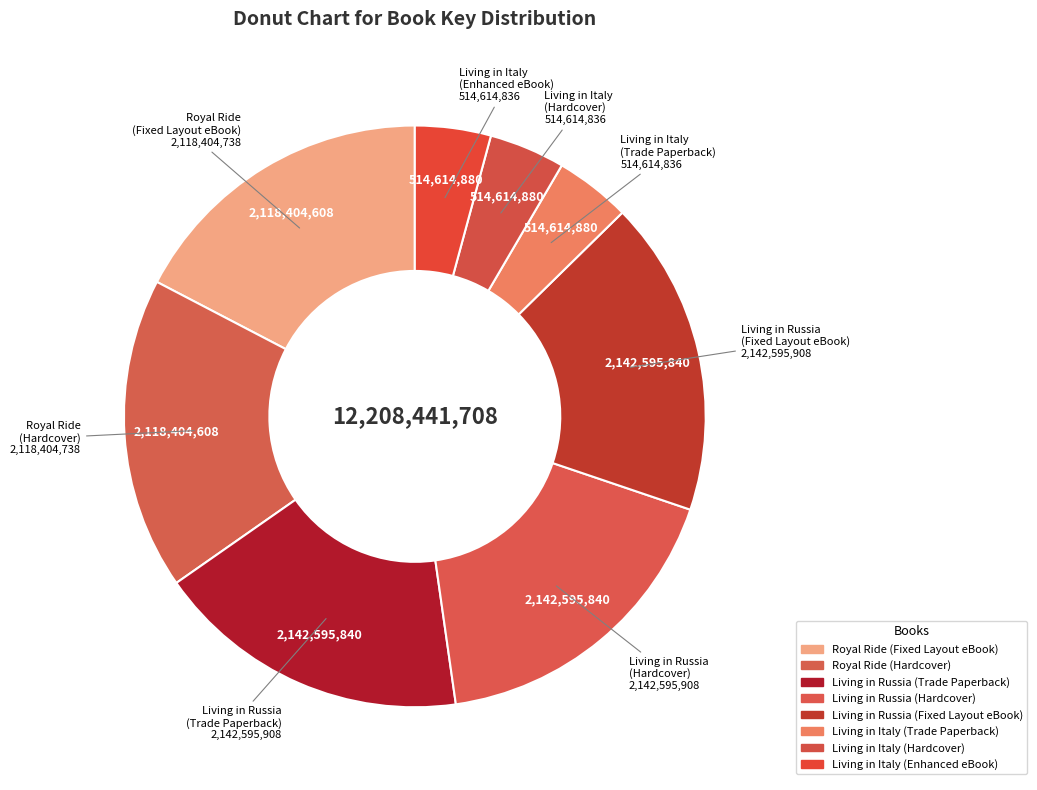

To the nearest percent, what percentage of the pie is Living in Russia (Trade Paperback)?

18%